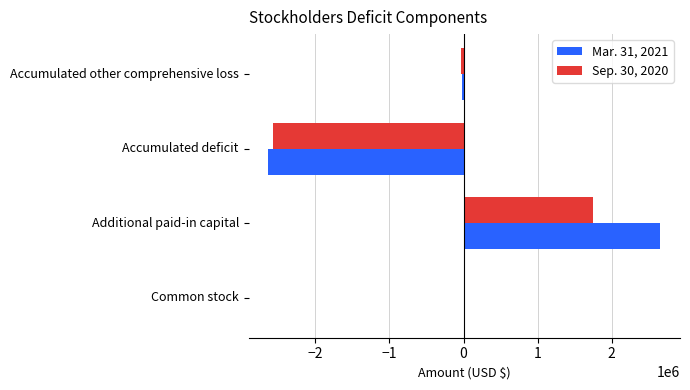

Which category has the highest value in the Sep. 30, 2020 series?

Additional paid-in capital